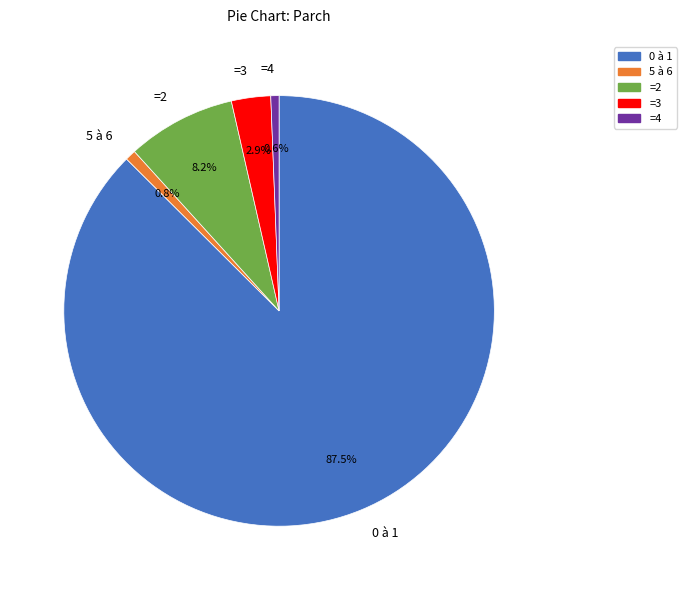

Do =2 and 5 à 6 together represent more than half of the pie?

No